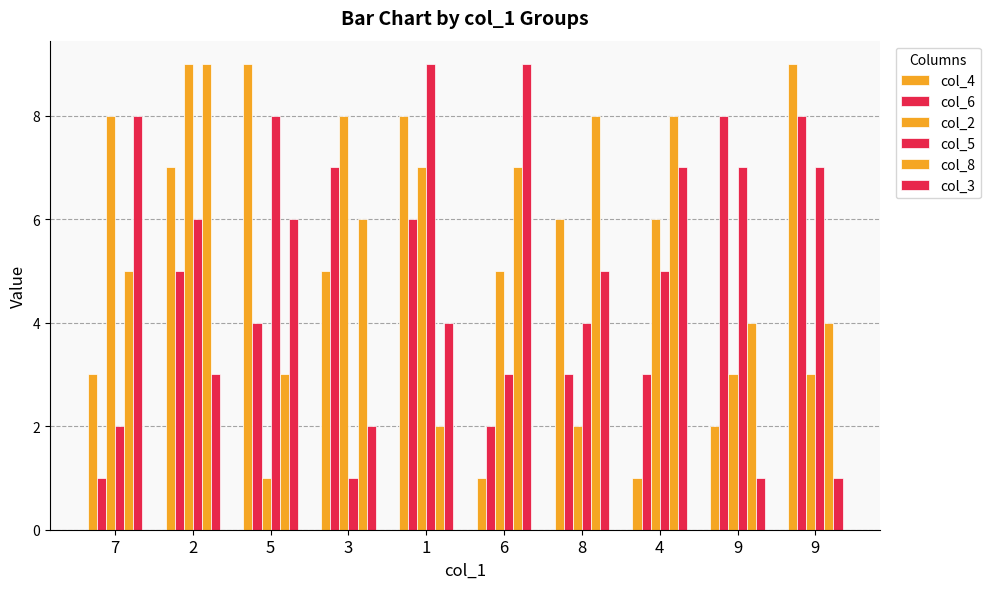

Which category has the lowest value in the col_5 series?

3